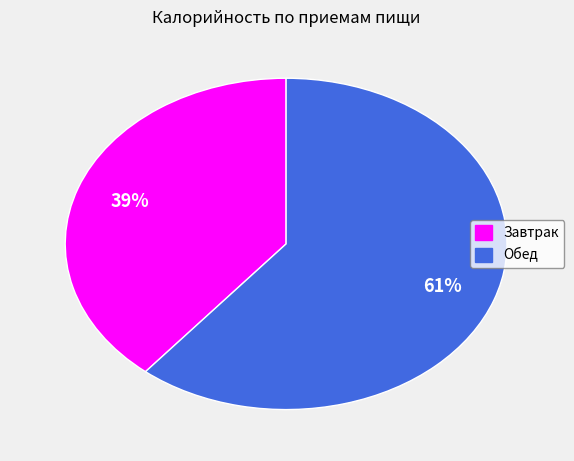

Which slice is the smallest?

Завтрак